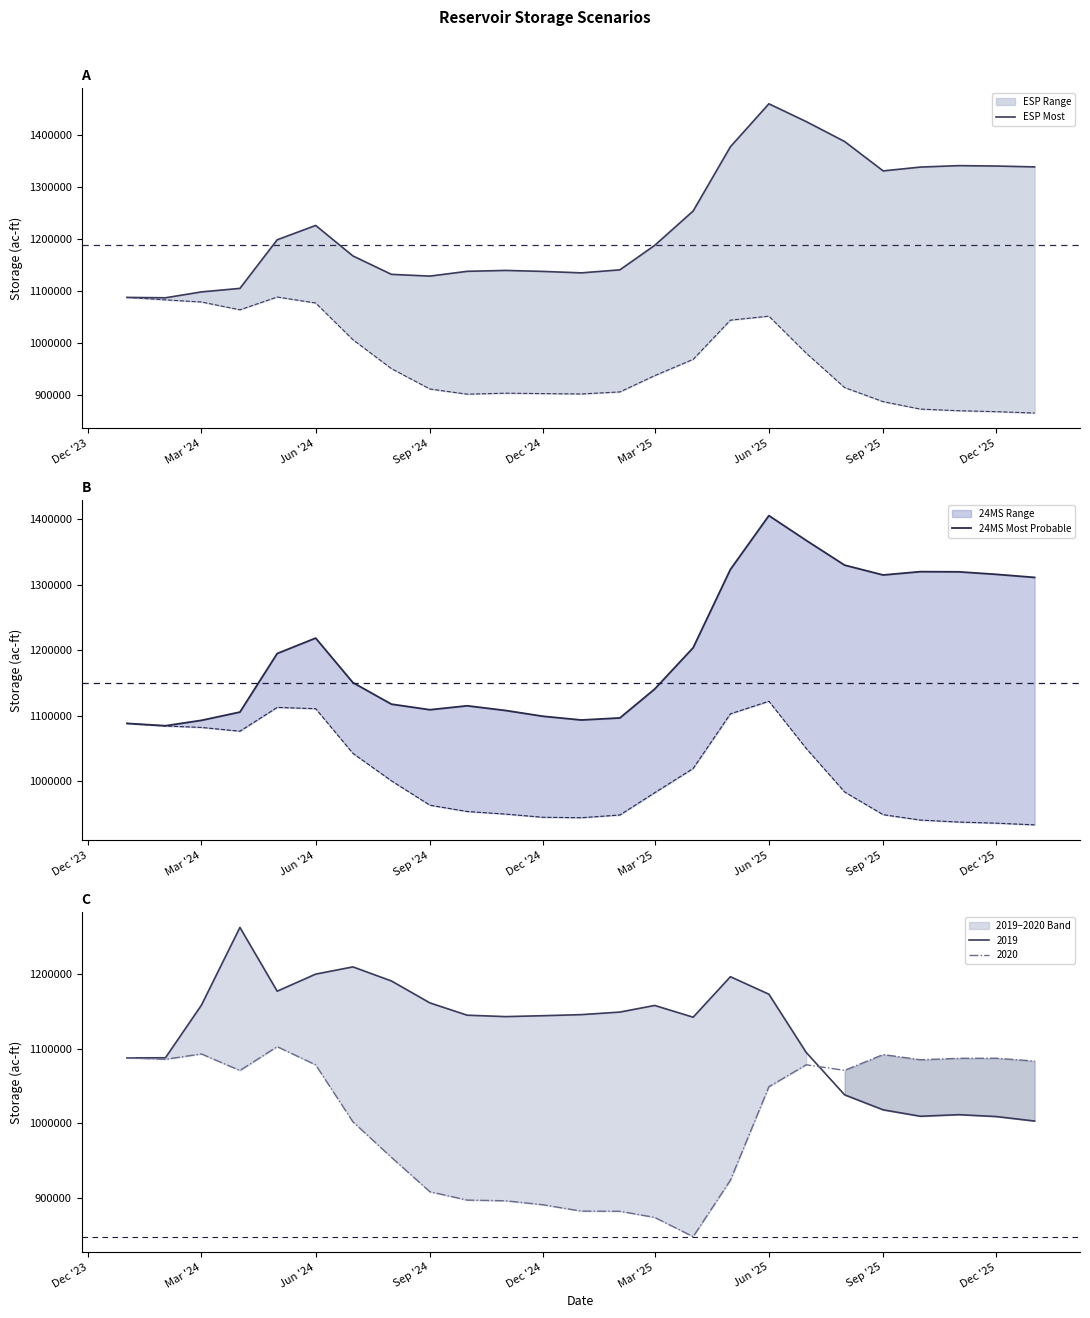

At how many categories does at least one series exceed 1451645?

1